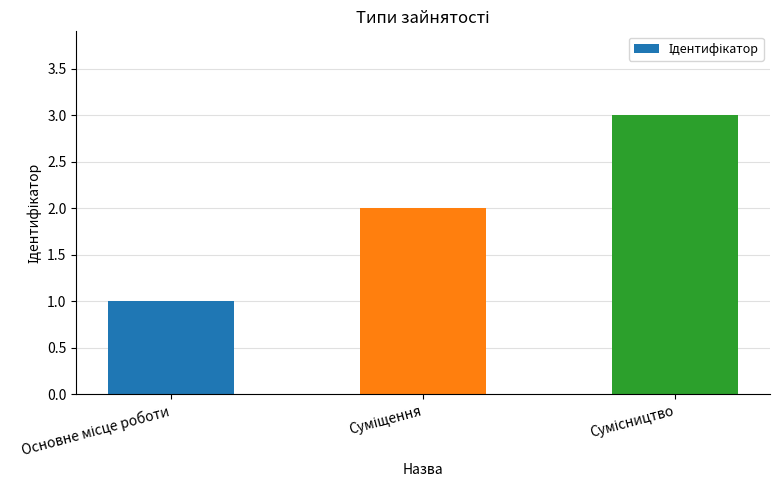

What is the greatest value displayed?

3